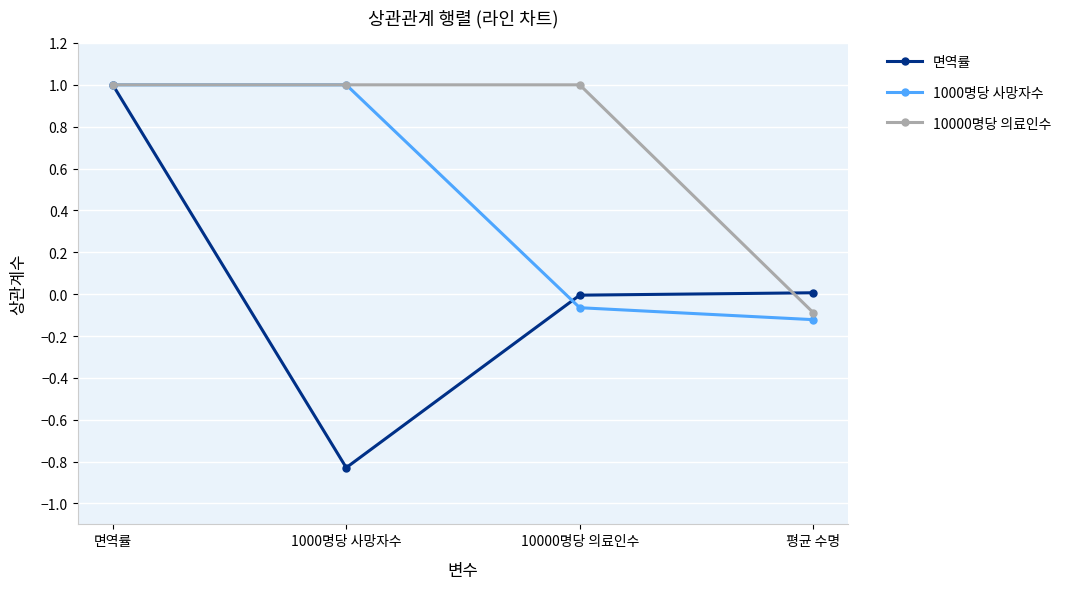

What position from the right is 10000명당 의료인수?

2